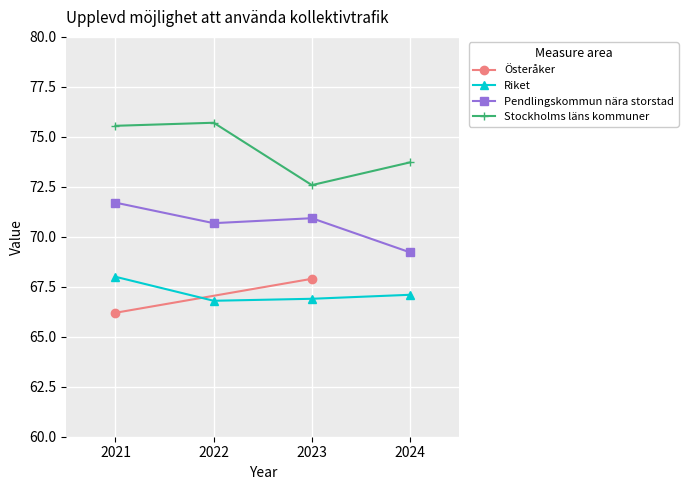

Which series has the largest total across all categories?

Stockholms läns kommuner